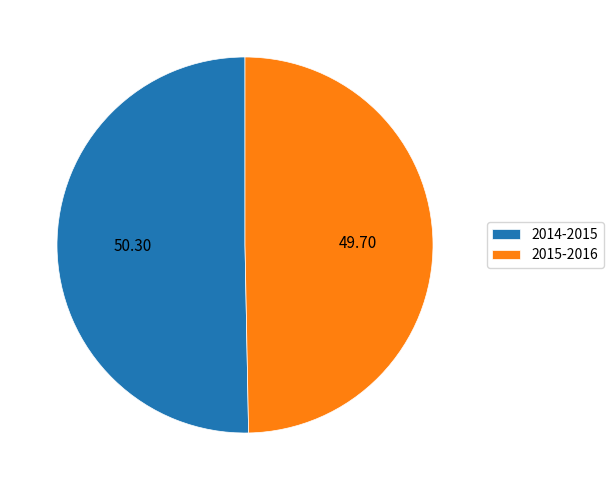

What is the largest slice in the pie chart?

2014-2015